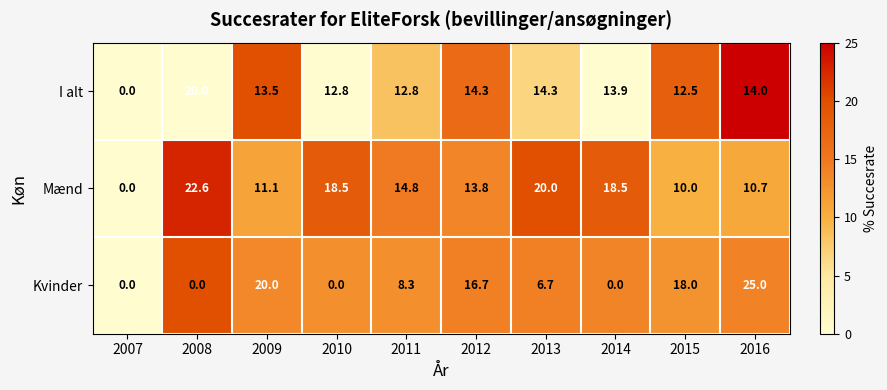

At which category is the sum across all series the highest?

2016